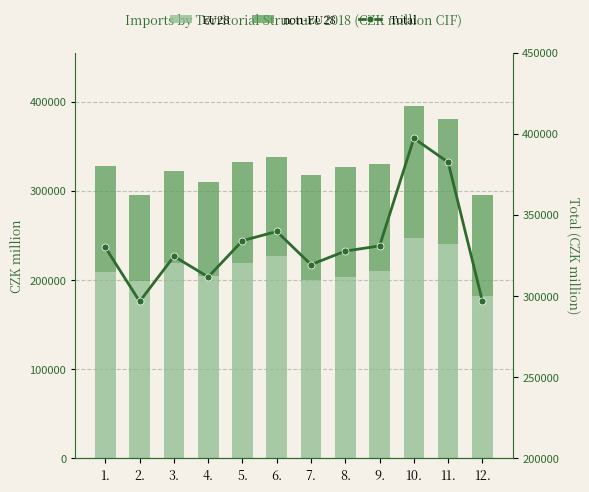

Does the chart contain any negative values?

No